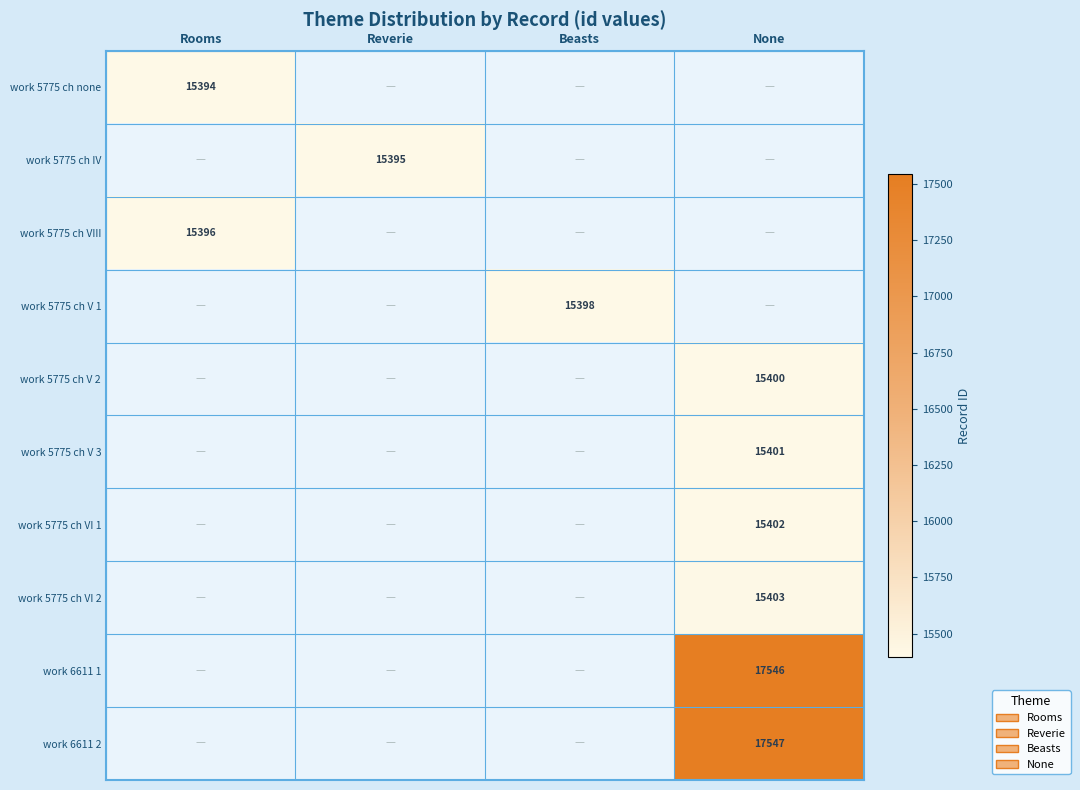

The work 6611 2 series shows 25624 at None. True or false?

False